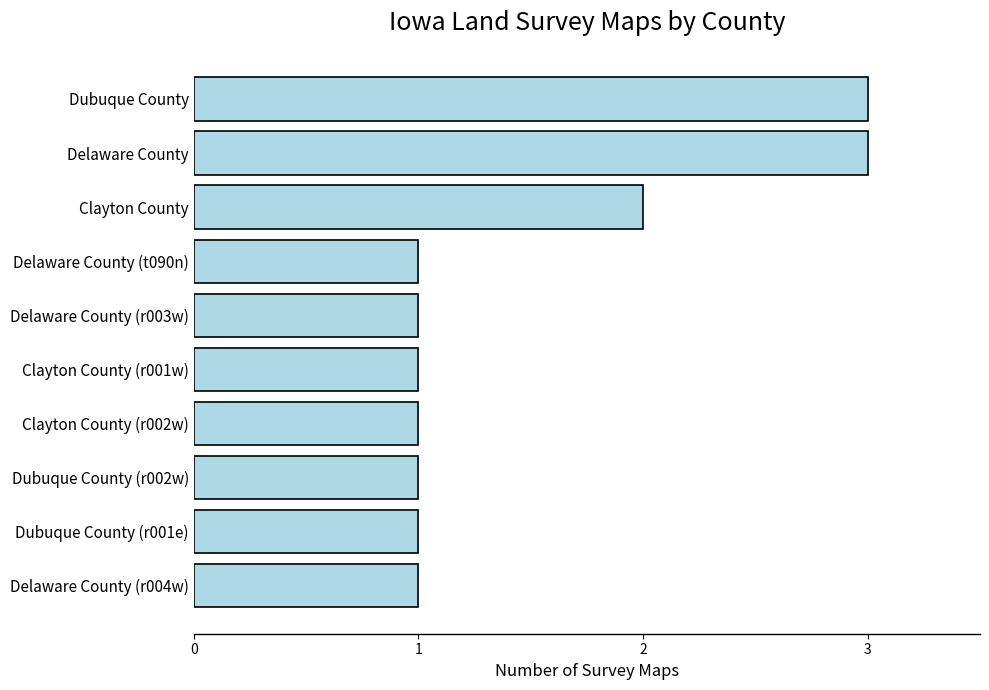

Approximately how many times larger is the value at Delaware County compared to Dubuque County (r001e)?

3.0